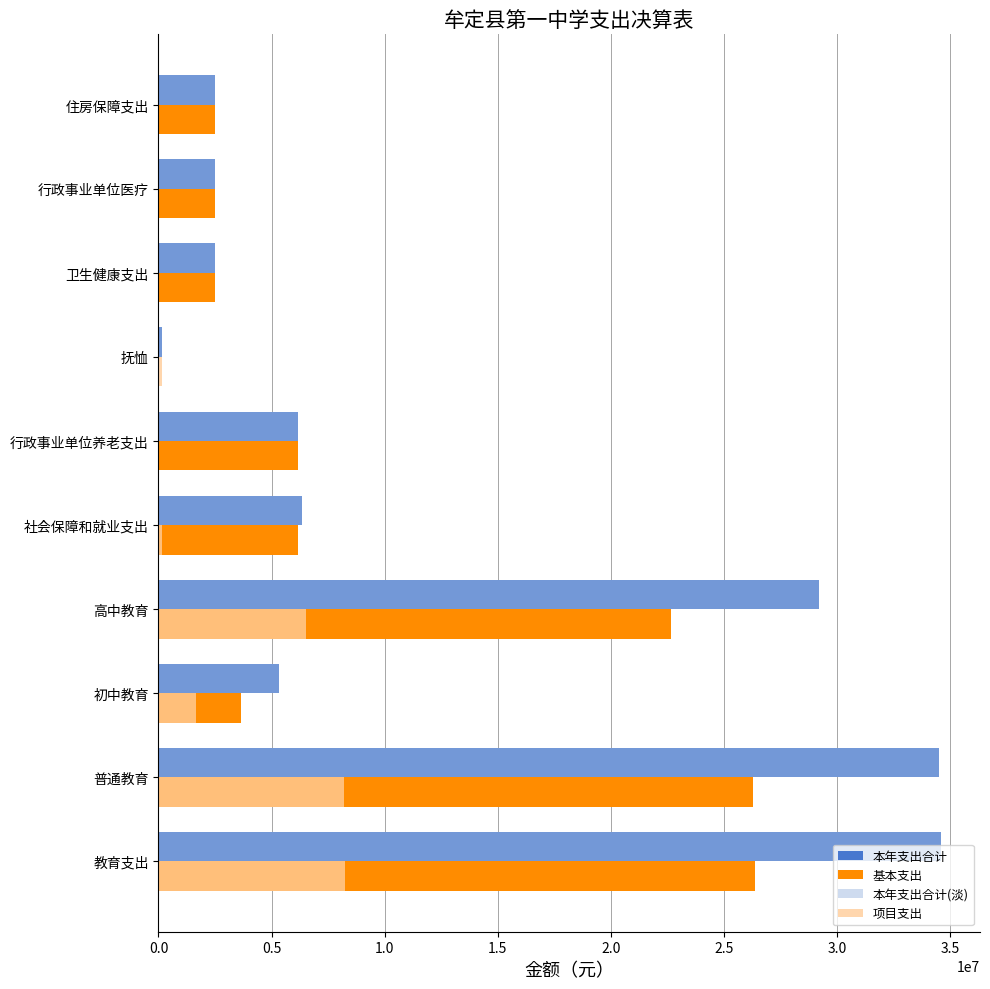

True or false: 本年支出合计 has a value of 34511711.9 at 普通教育.

True